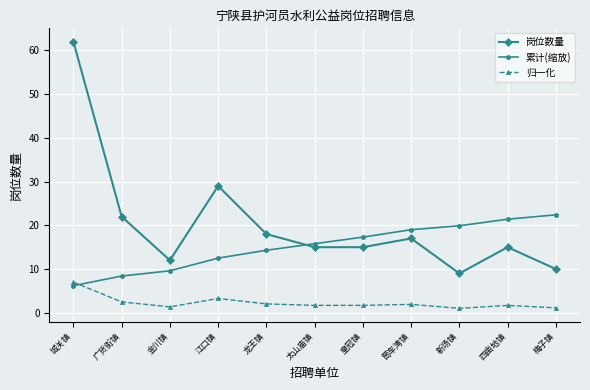

How many values in the 累计(缩放) series are below 15?

5